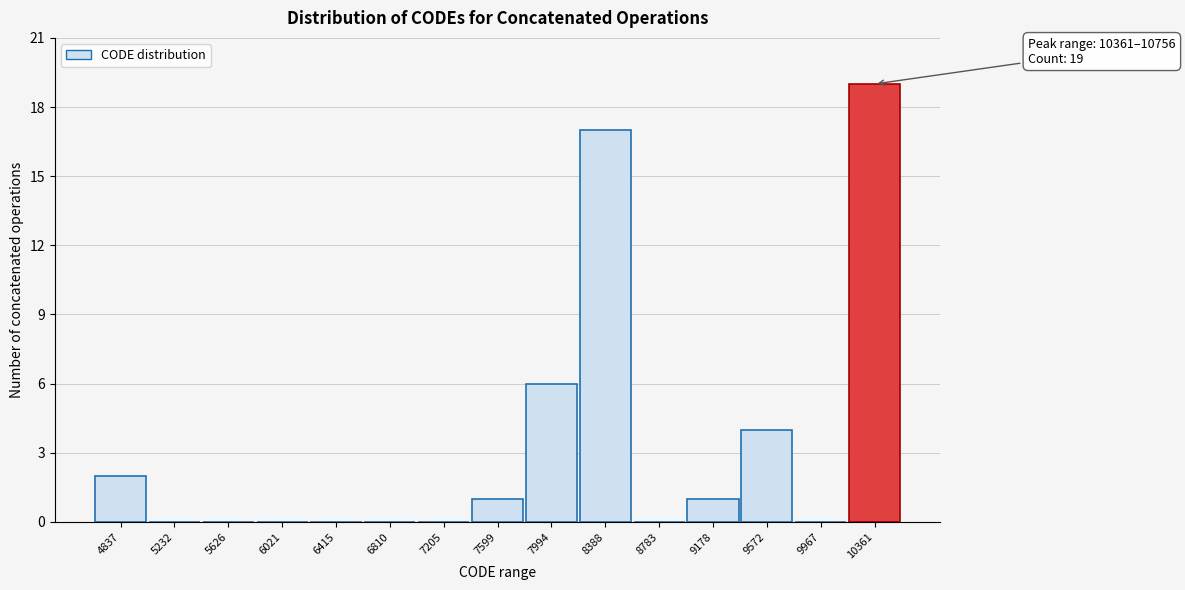

Reading left to right, list all the values displayed in this chart.

4837=2	5232=0	5626=0	6021=0	6415=0	6810=0	7205=0	7599=1	7994=6	8388=17	8783=0	9178=1	9572=4	9967=0	10361=19